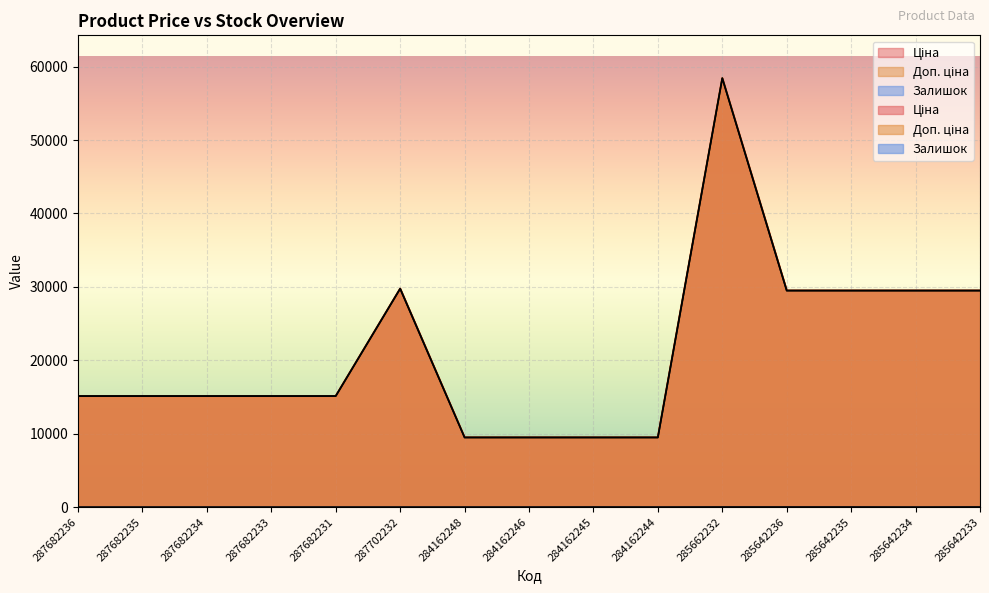

Which has a higher value, 287682231 or 284162246?

287682231